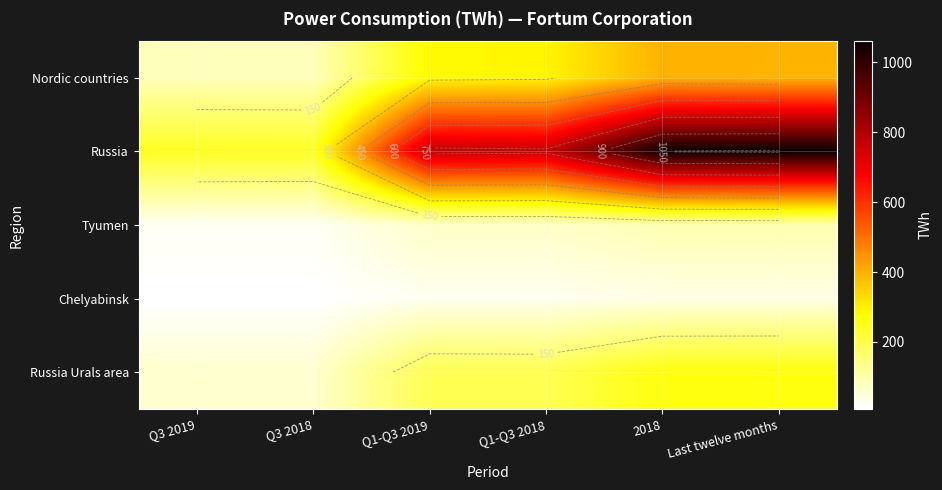

What is the total value across all series at 2018?

1841